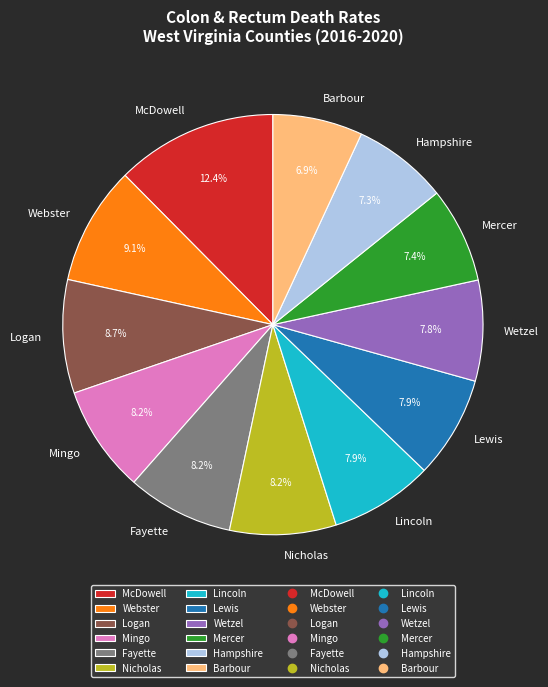

How many segments does this pie chart have?

12